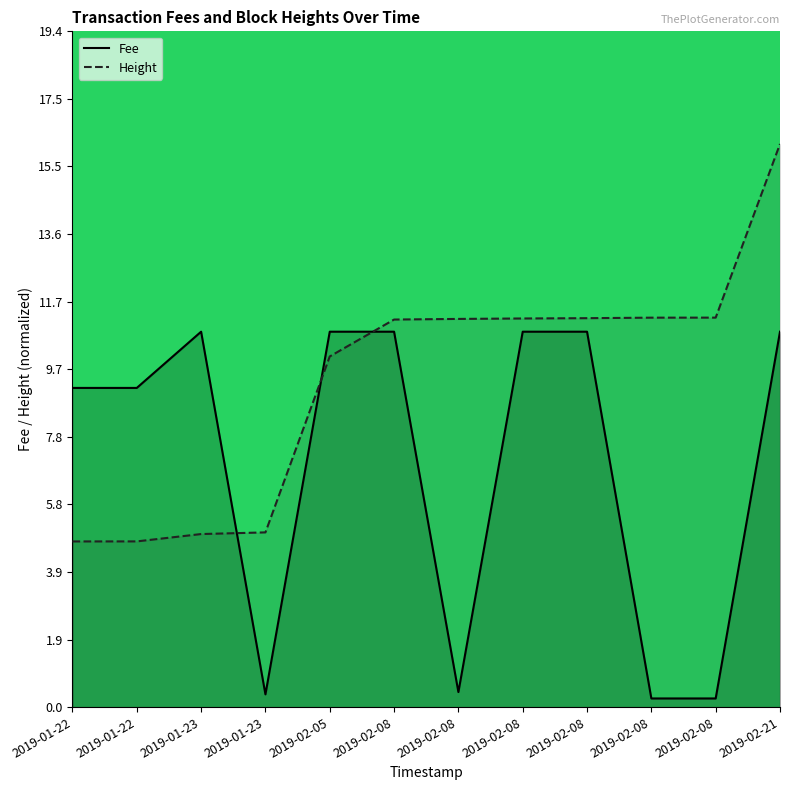

What is the sum of all Height values?

112.9